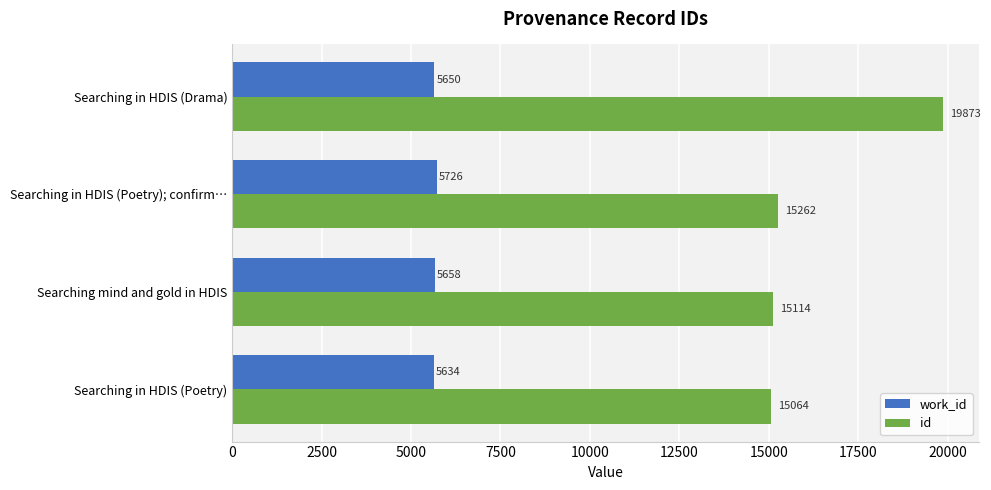

What is the difference between the maximum and minimum values in the work_id series?

92